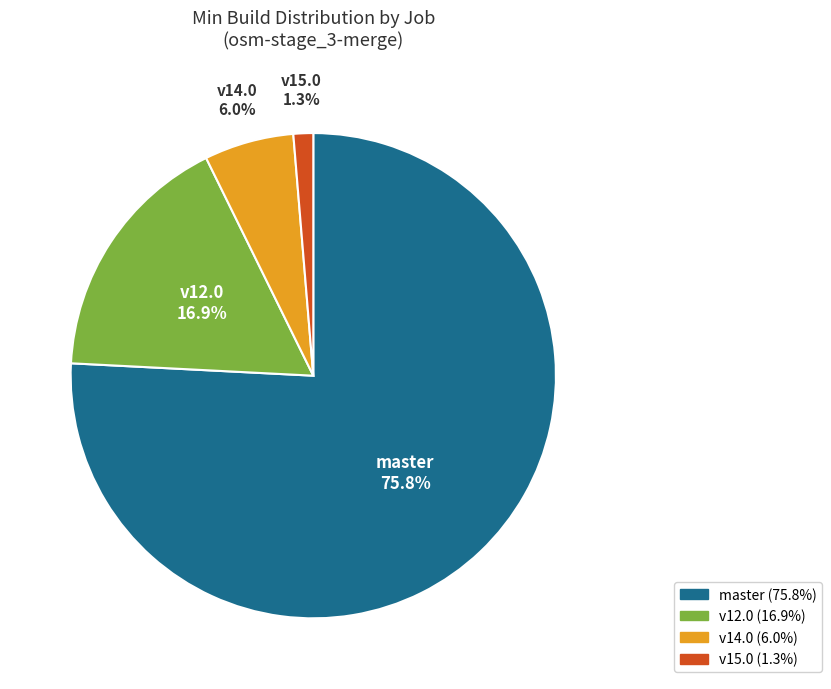

What is the largest slice in the pie chart?

master